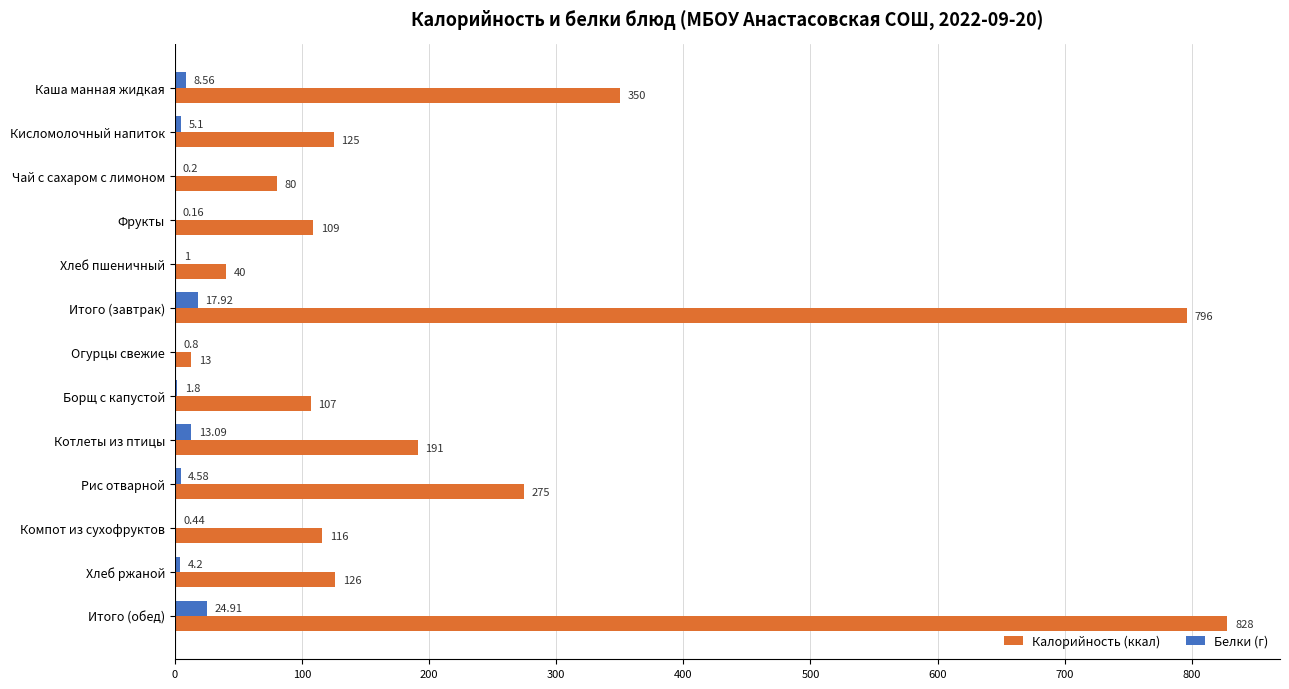

At which label does Белки (г) reach its peak?

Итого (обед)